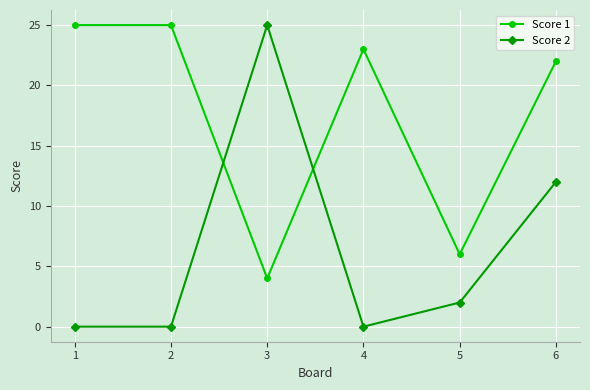

What is the highest value of the Score 2 series?

25